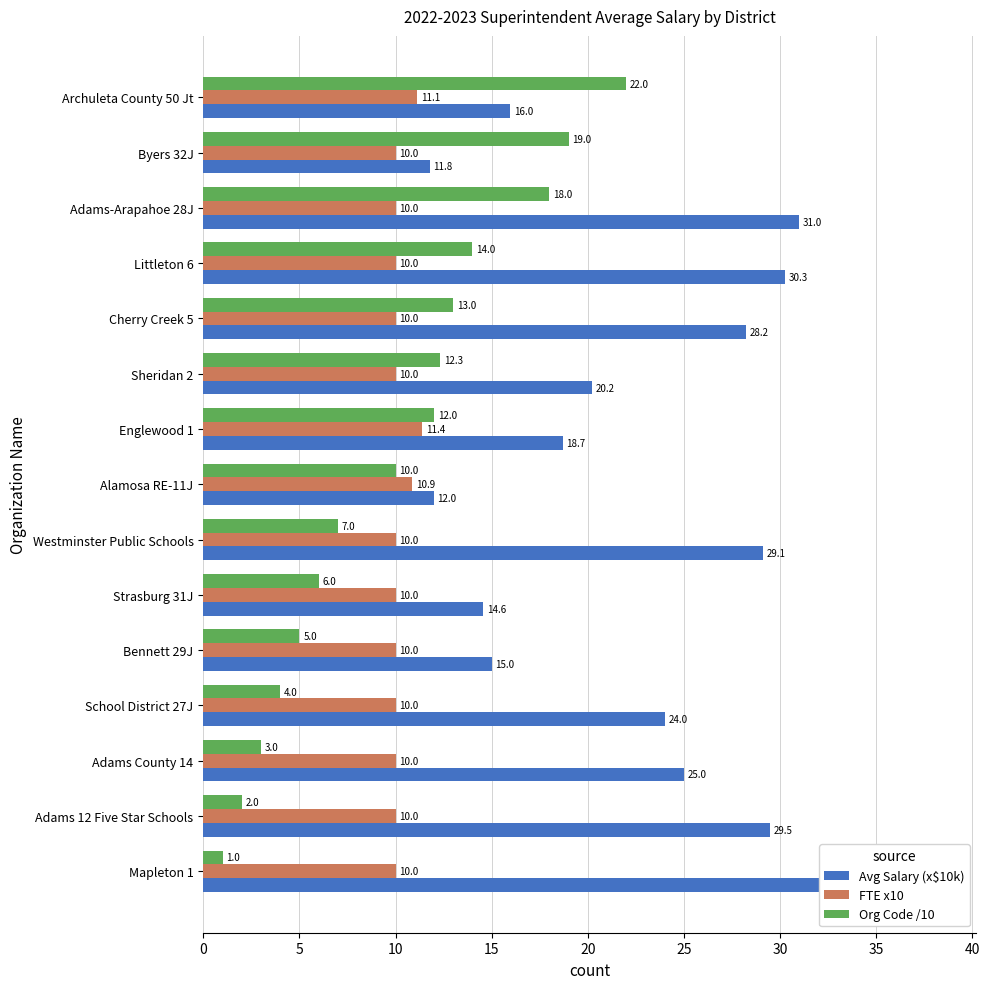

Between 15 and 30, which series saw the biggest shift?

Avg Salary (x$10k)